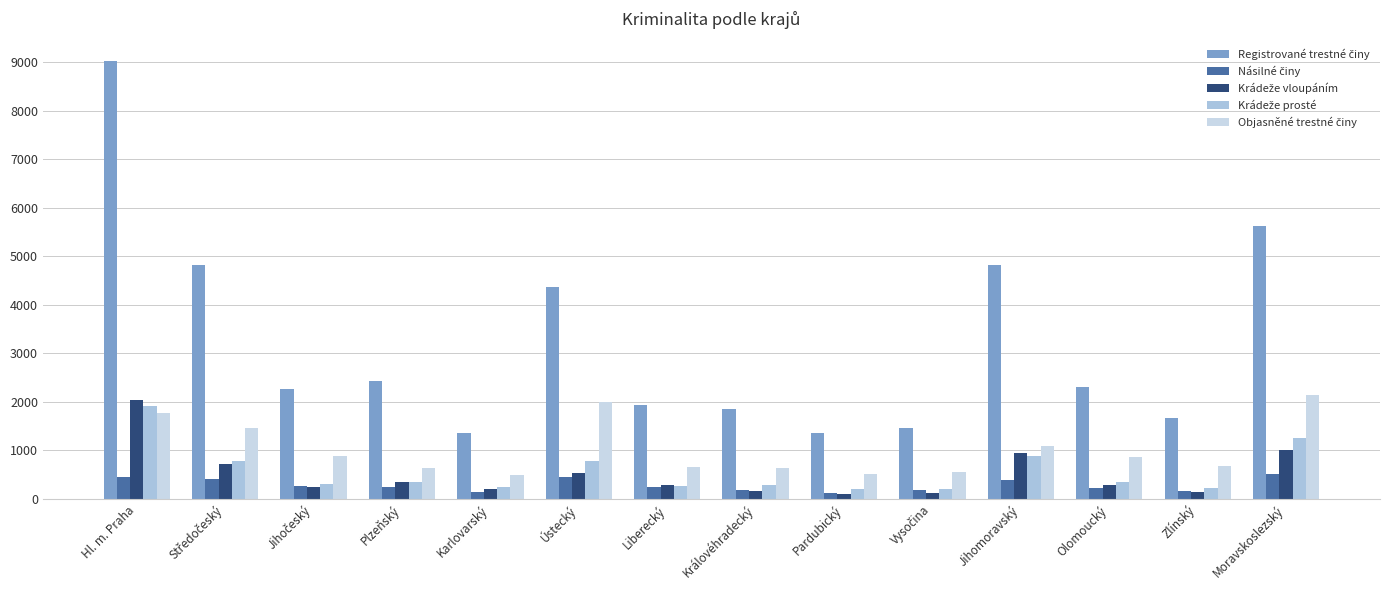

At how many categories does at least one series exceed 3643?

5